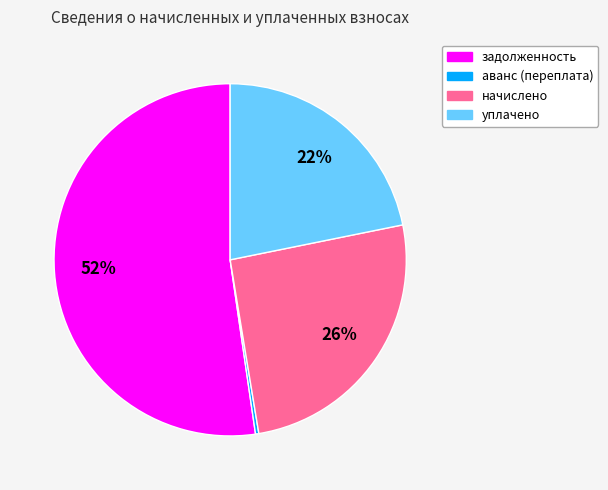

Combined, do задолженность and аванс (переплата) account for over 50%?

Yes